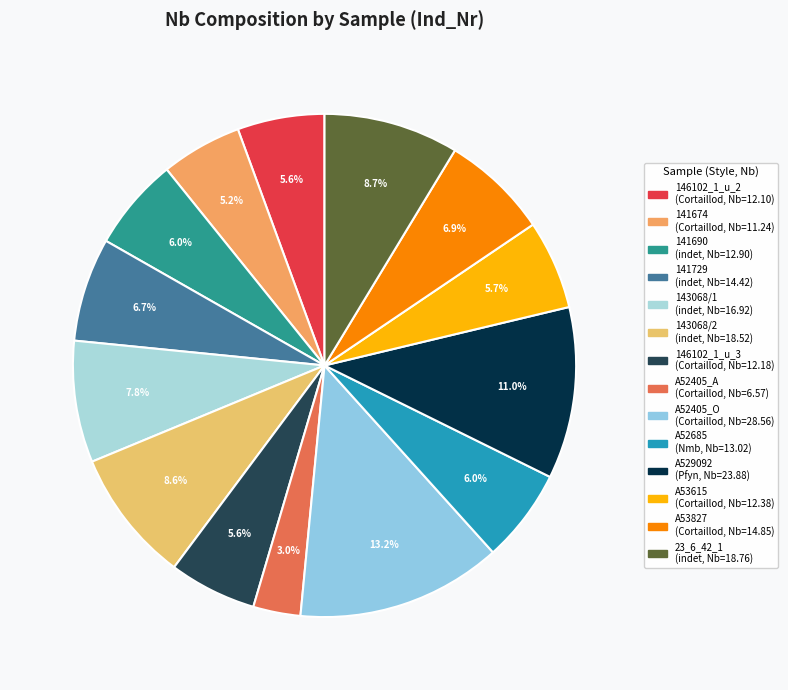

Which slice is the smallest?

A52405_A